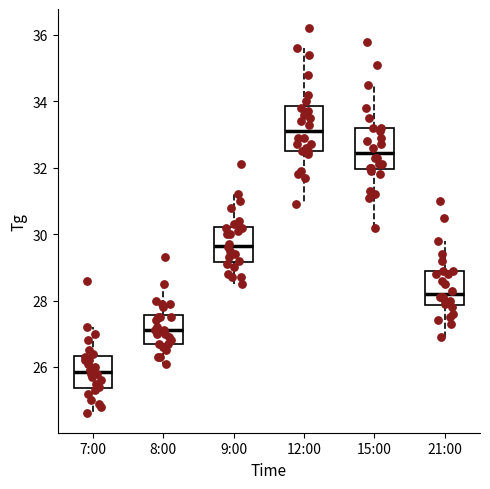

Reading left to right, read every box against the y-axis: the position of its median line, the range the box covers, and the ends of its whiskers. The values are not printed on the chart, so give them approximately, as read against the axis.

7:00: median 25.8, box 25.4 to 26.4, whiskers 24.6 to 27.2
8:00: median 27.2, box 26.8 to 27.6, whiskers 26.2 to 28.6
9:00: median 29.6, box 29.2 to 30.2, whiskers 28.6 to 31.2
12:00: median 33.2, box 32.6 to 33.8, whiskers 31.0 to 35.6
15:00: median 32.4, box 32.0 to 33.2, whiskers 30.2 to 34.6
21:00: median 28.2, box 27.8 to 29.0, whiskers 27.0 to 29.8